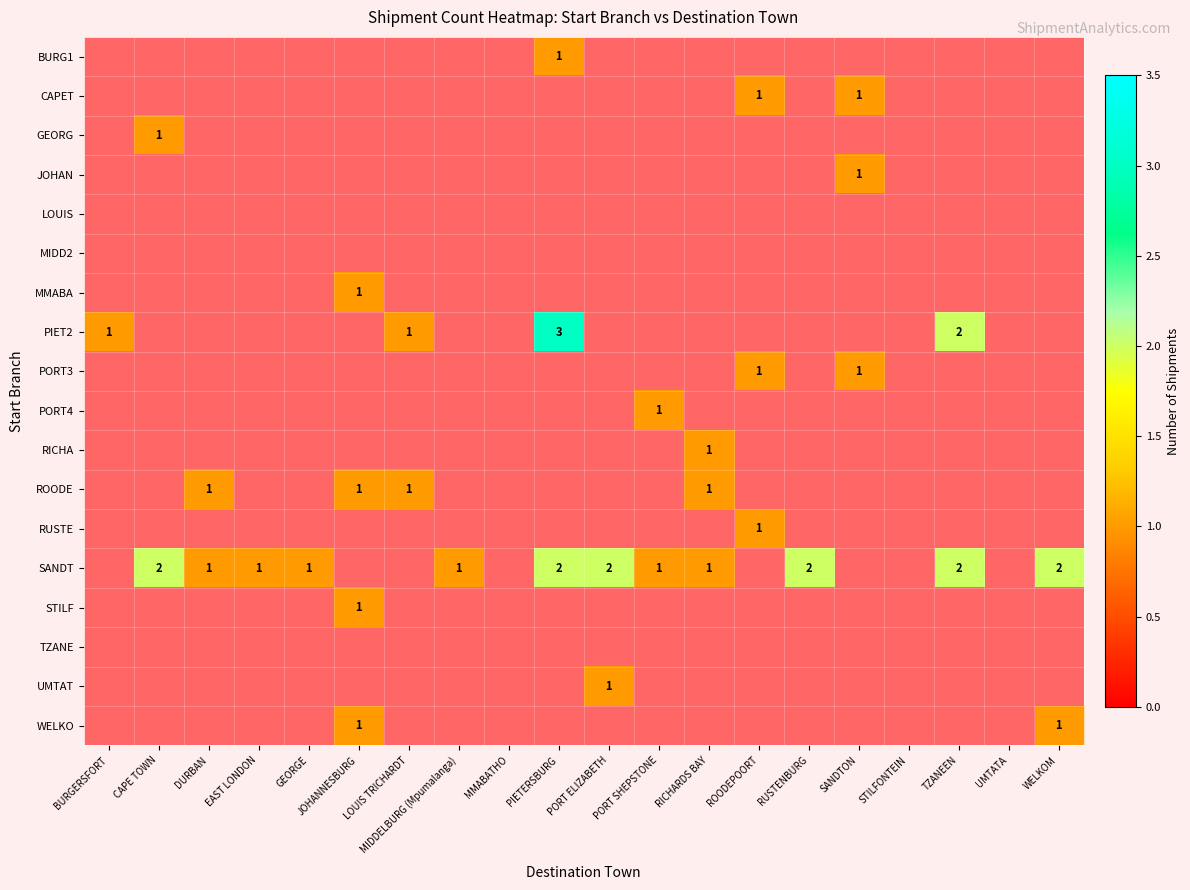

Rank the series at JOHANNESBURG from lowest to highest value.

BURG1, CAPET, GEORG, JOHAN, LOUIS, MIDD2, PIET2, PORT3, PORT4, RICHA, RUSTE, SANDT, TZANE, UMTAT, MMABA, ROODE, STILF, WELKO